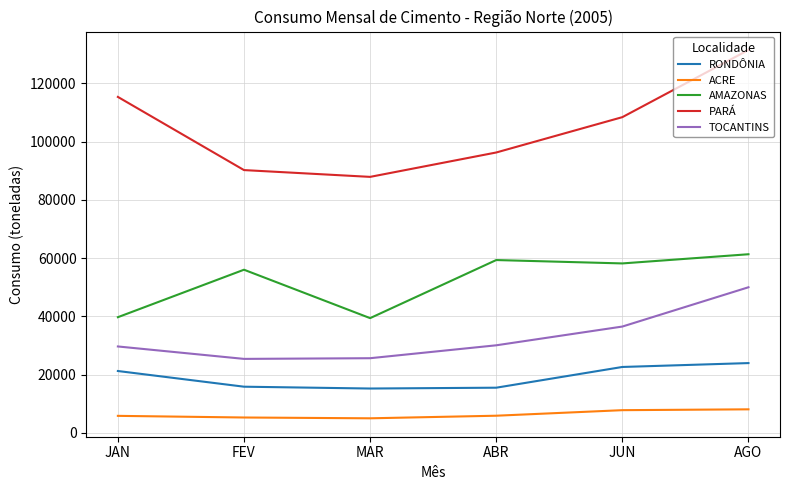

True or false: AMAZONAS has a value of 55755.6 at MAR.

False